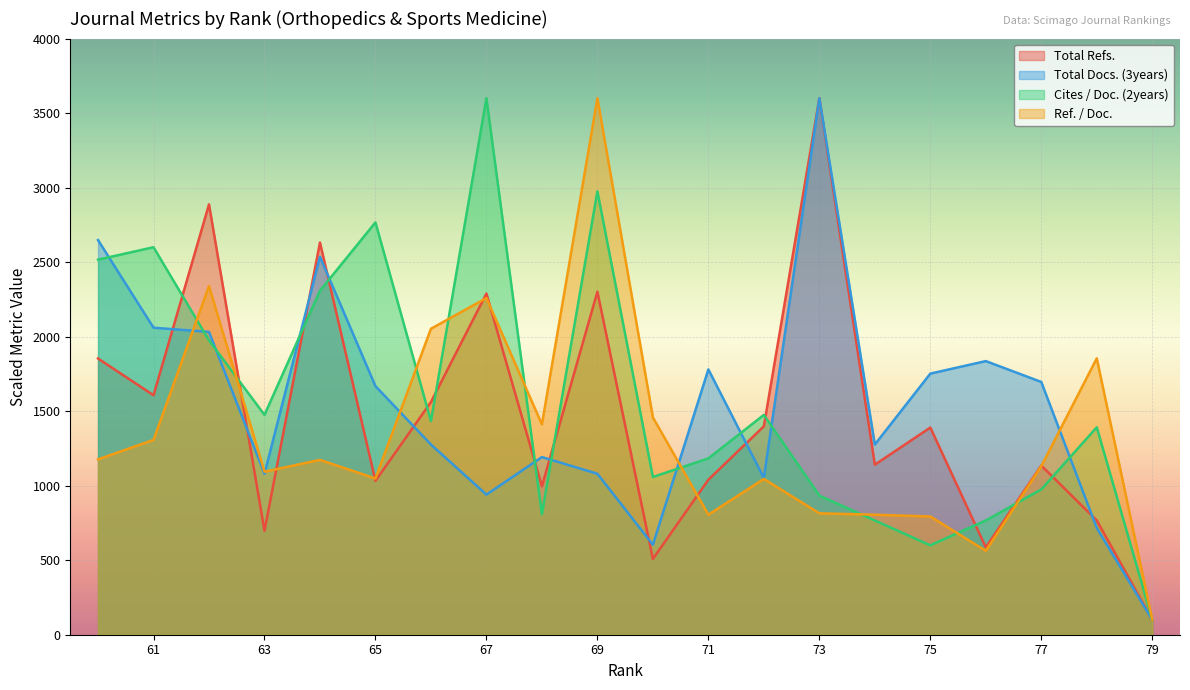

Reading left to right, transcribe all the data shown in this chart.

Total Refs.: 79=100.0	78=766.9	77=1135.1	76=586.1	75=1390.0	74=1140.8	73=3600.0	72=1398.6	71=1039.9	70=508.1	69=2301.4	68=996.2	67=2289.0	66=1561.3	65=1032.3	64=2631.5	63=697.4	62=2887.4	61=1606.9	60=1853.3
Total Docs. (3years): 79=100.0	78=716.0	77=1696.0	76=1836.0	75=1752.0	74=1276.0	73=3600.0	72=1052.0	71=1780.0	70=604.0	69=1080.0	68=1192.0	67=940.0	66=1276.0	65=1668.0	64=2536.0	63=1080.0	62=2032.0	61=2060.0	60=2648.0
Cites / Doc. (2years): 79=100.0	78=1391.7	77=975.0	76=766.7	75=600.0	74=766.7	73=933.3	72=1475.0	71=1183.3	70=1058.3	69=2975.0	68=808.3	67=3600.0	66=1433.3	65=2766.7	64=2308.3	63=1475.0	62=1975.0	61=2600.0	60=2516.7
Ref. / Doc.: 79=100.0	78=1854.4	77=1130.4	76=562.9	75=793.3	74=805.3	73=814.7	72=1045.6	71=805.3	70=1458.1	69=3600.0	68=1411.3	67=2259.1	66=2053.1	65=1048.2	64=1173.0	63=1094.0	62=2339.7	61=1307.2	60=1176.7